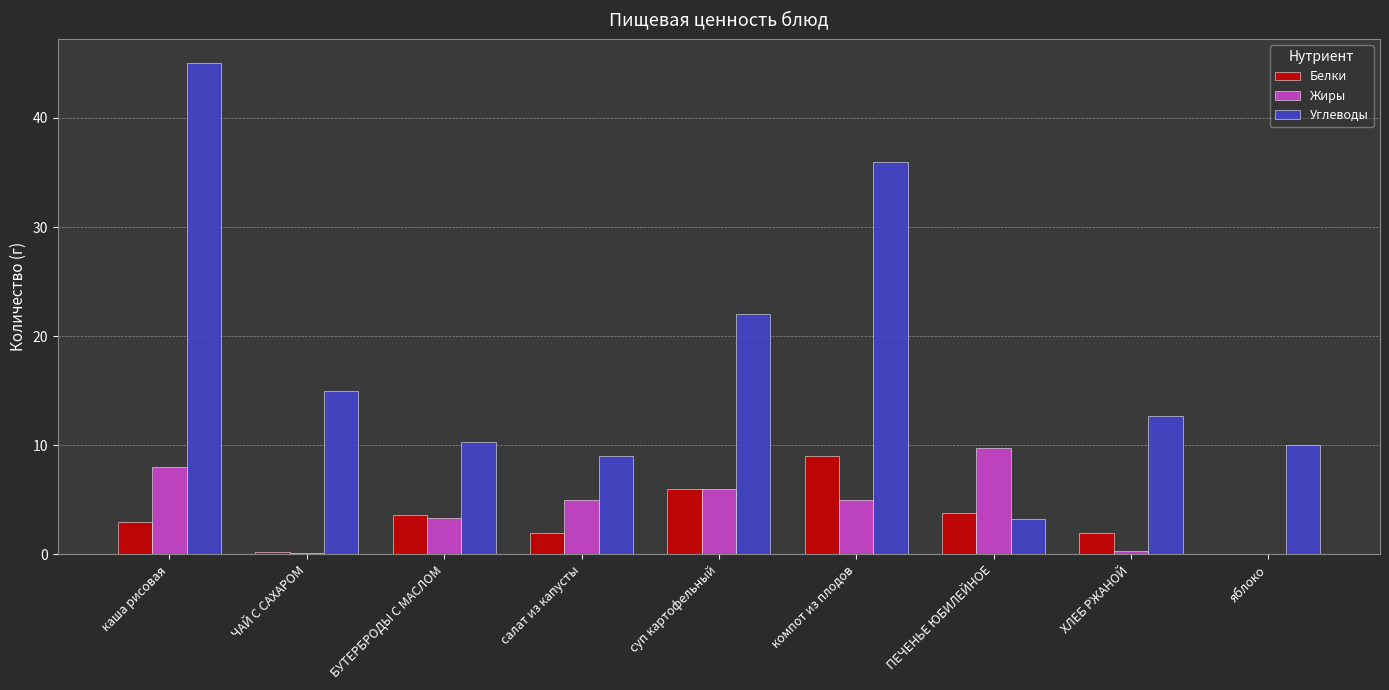

At which category is the sum across all series the highest?

каша рисовая